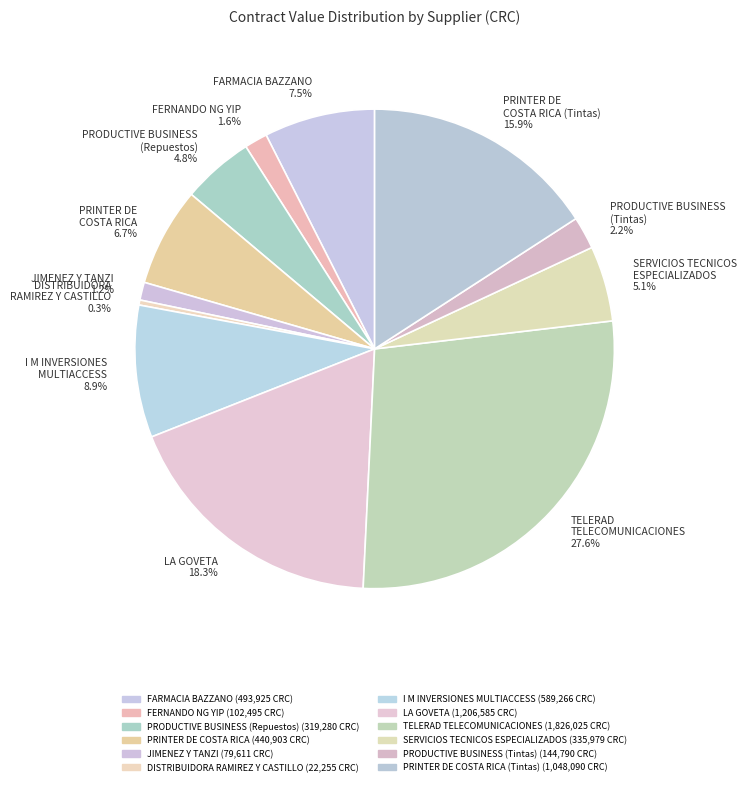

Approximately how many times larger is the value at FARMACIA BAZZANO compared to I M INVERSIONES MULTIACCESS?

0.8